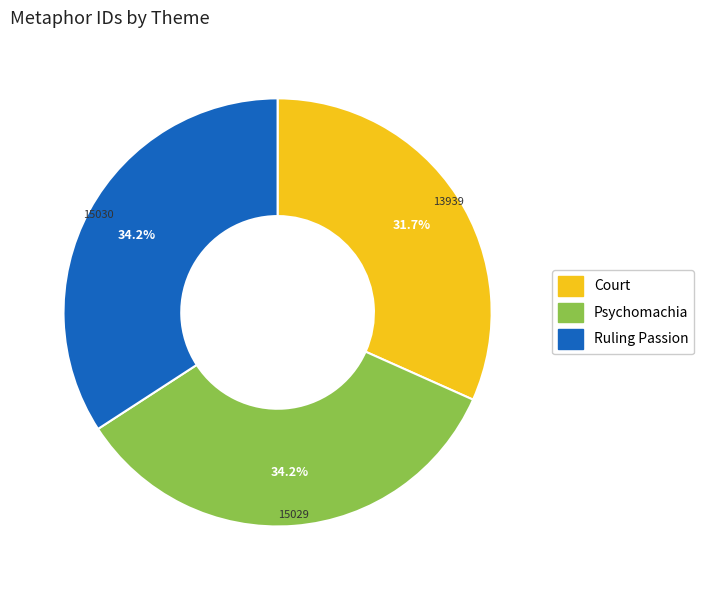

Which has a higher value, Court or Psychomachia?

Psychomachia